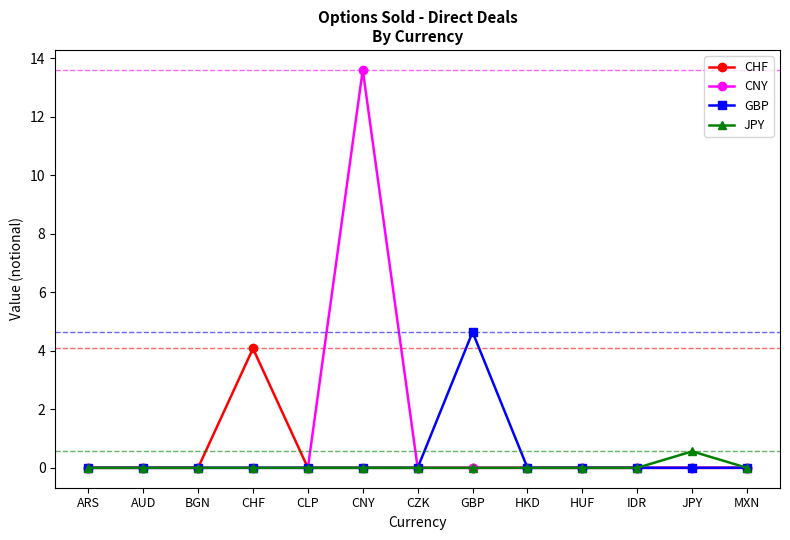

Between CHF and MXN, which series saw the biggest shift?

CHF